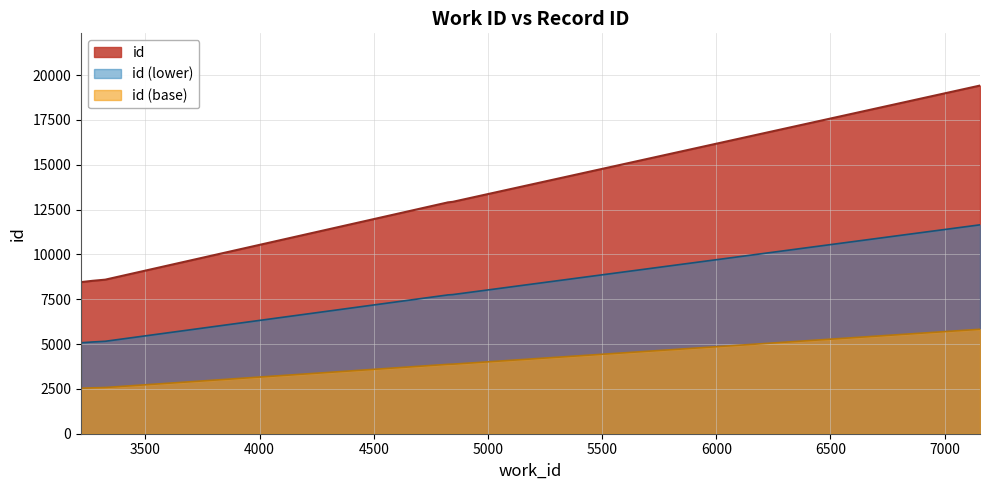

What is the value of the 3rd point from the left?

8591